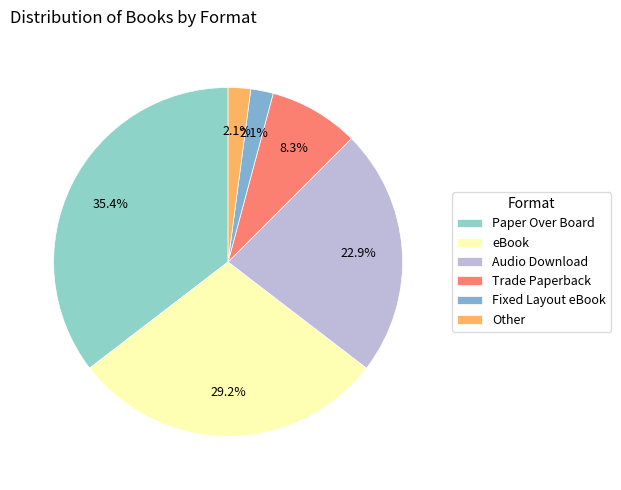

What is the ratio of the value at Paper Over Board to the value at Audio Download?

1.5